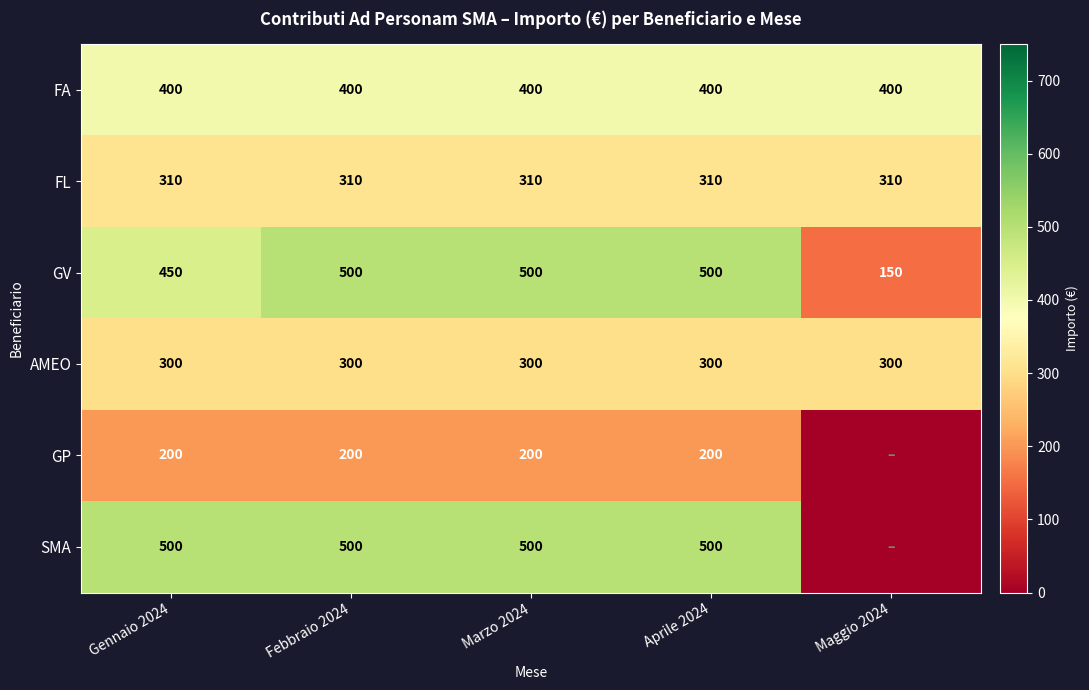

At Gennaio 2024, list the series in order from largest to smallest.

SMA, GV, FA, FL, AMEO, GP